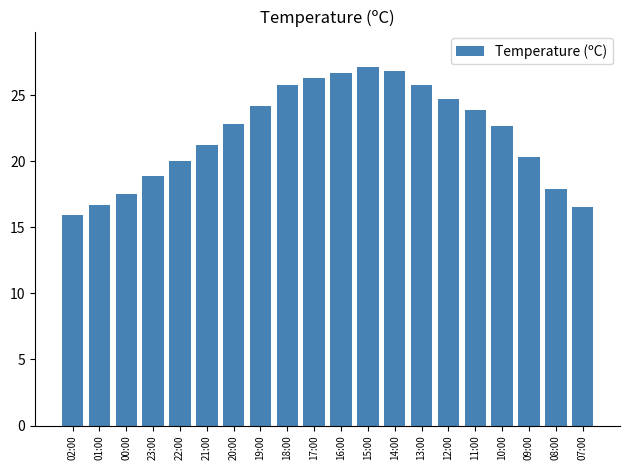

What position from the left is 14:00?

13